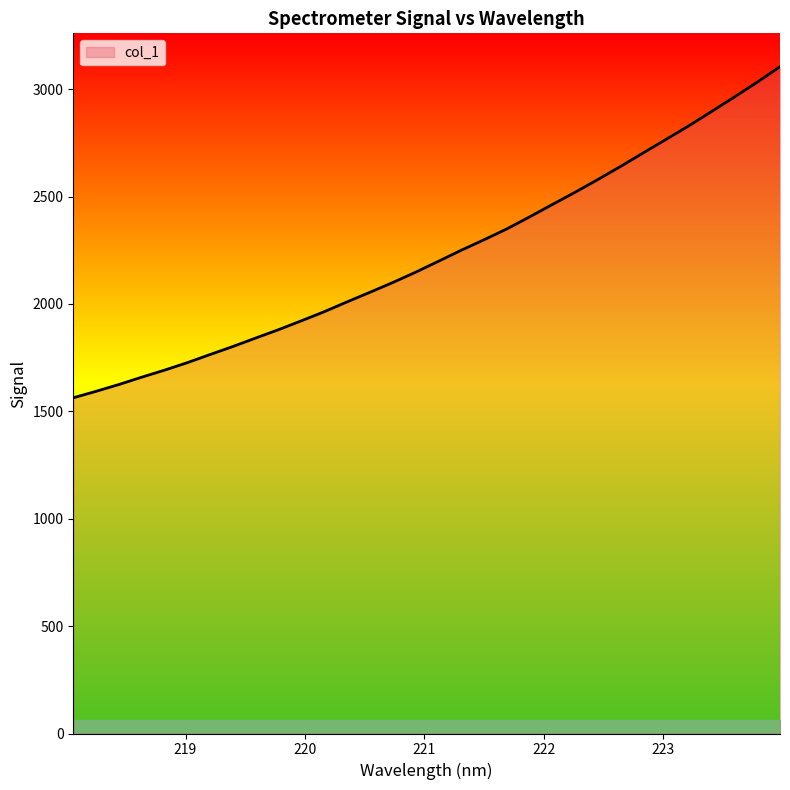

What is the minimum value shown in the chart?

1563.2